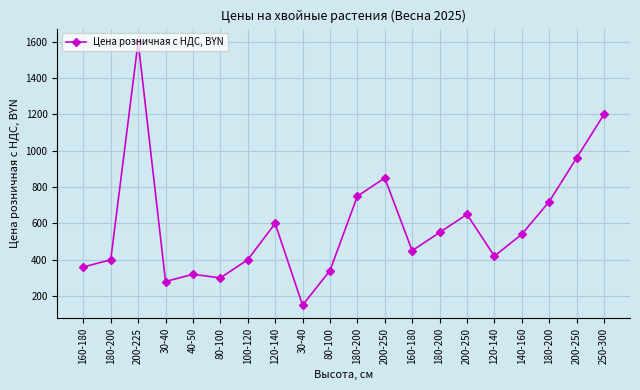

At which category does the chart reach its peak across all series?

200-225